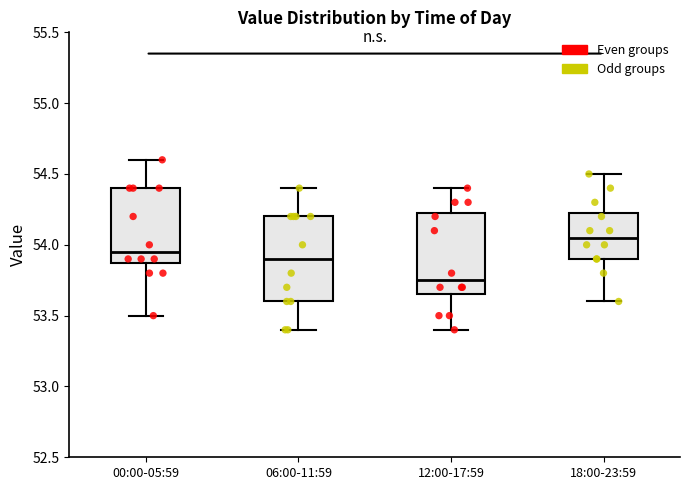

Reading left to right, transcribe this box plot: for each box, give where its median line is, the range the box spans, and where its two whiskers end, as read against the y-axis. The values are not printed on the chart, so give them approximately, as read against the axis.

00:00-05:59: median 53.95, box 53.90 to 54.40, whiskers 53.50 to 54.60
06:00-11:59: median 53.90, box 53.60 to 54.20, whiskers 53.40 to 54.40
12:00-17:59: median 53.75, box 53.65 to 54.25, whiskers 53.40 to 54.40
18:00-23:59: median 54.05, box 53.90 to 54.25, whiskers 53.60 to 54.50